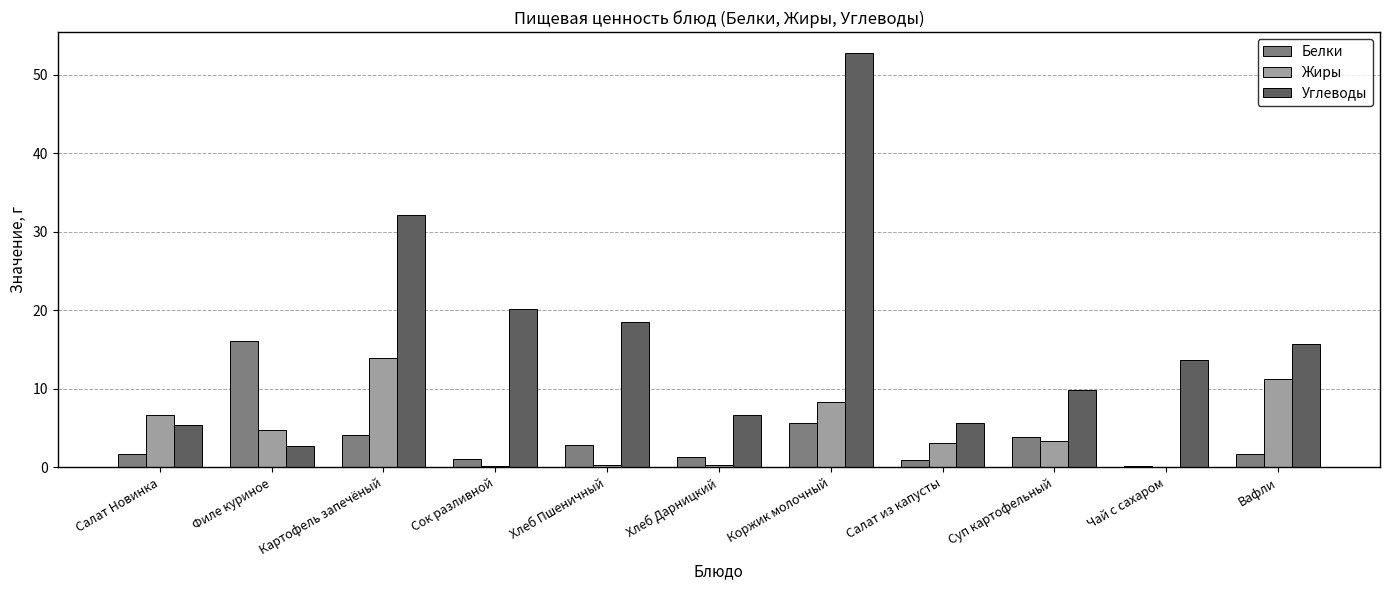

True or false: Углеводы has a value of 10.9 at Хлеб Дарницкий.

False